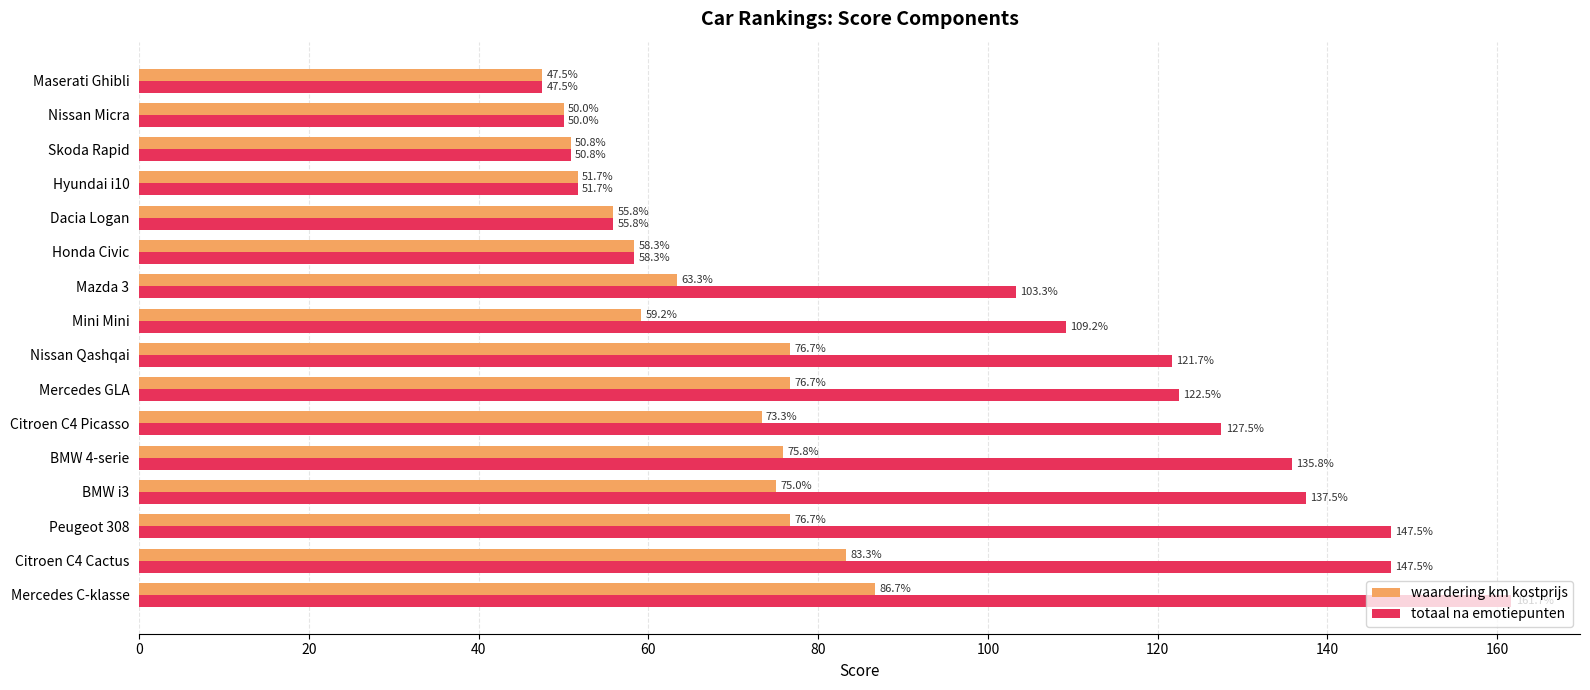

Rank the series by their maximum value, from highest to lowest.

totaal na emotiepunten, waardering km kostprijs